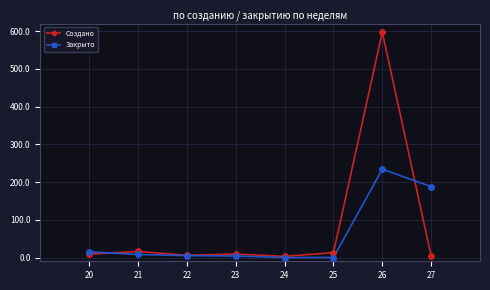

What is the spread (max minus min) of values at 25?

13